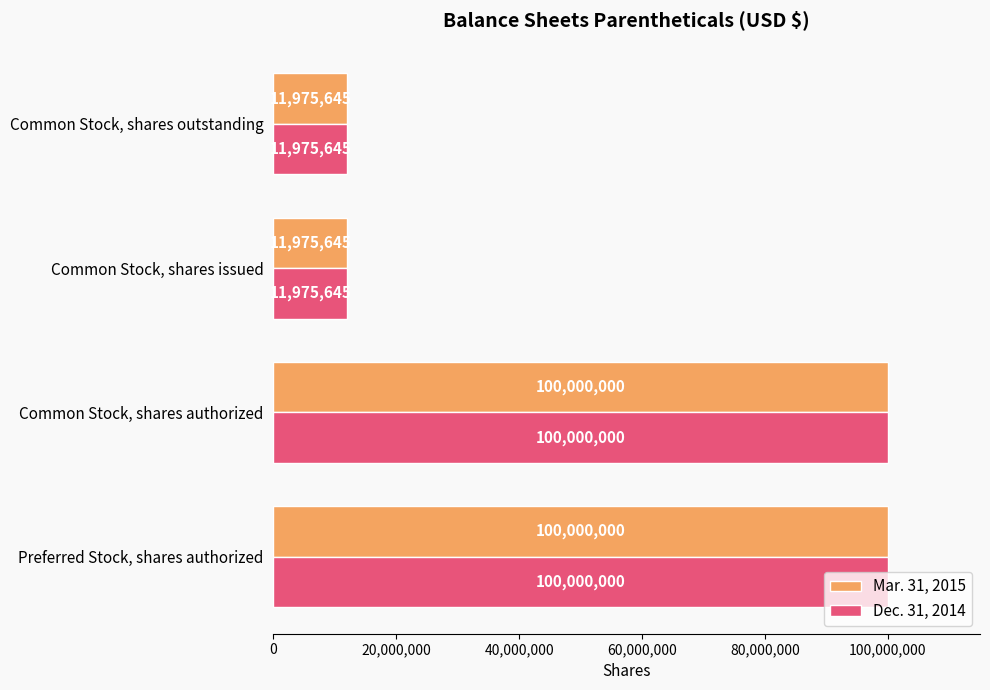

Is it true that Mar. 31, 2015 equals 6764297 at Common Stock, shares issued?

False